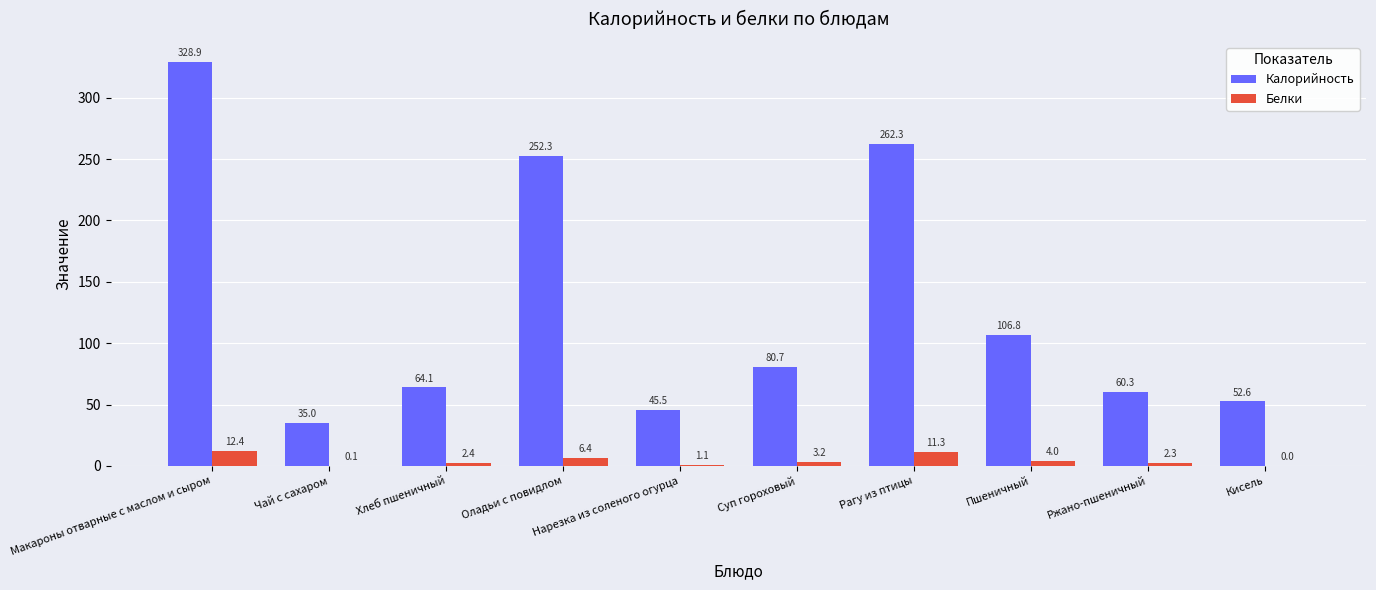

Are the bars grouped side by side (vs. stacked)?

Yes